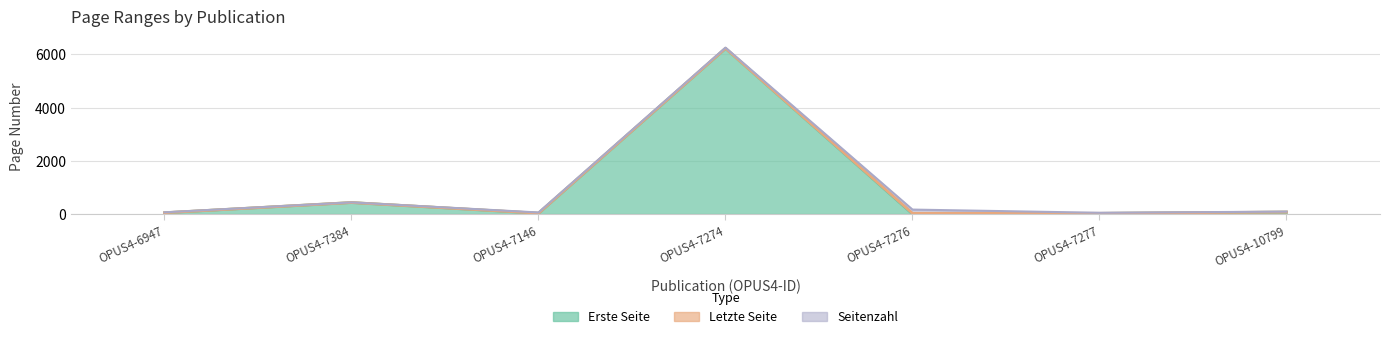

Which series has the largest total across all categories?

Letzte Seite